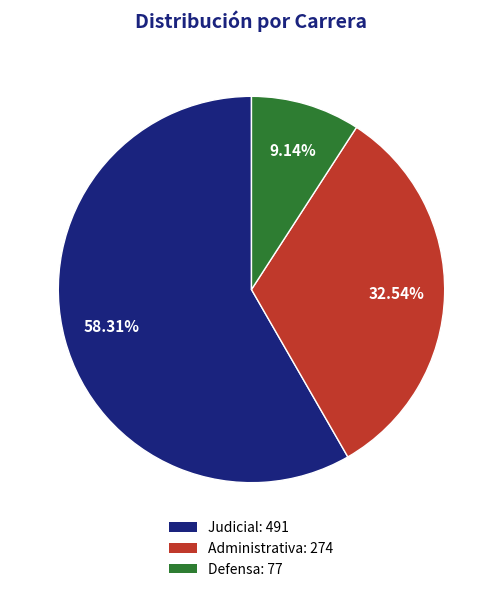

How many segments does this pie chart have?

3